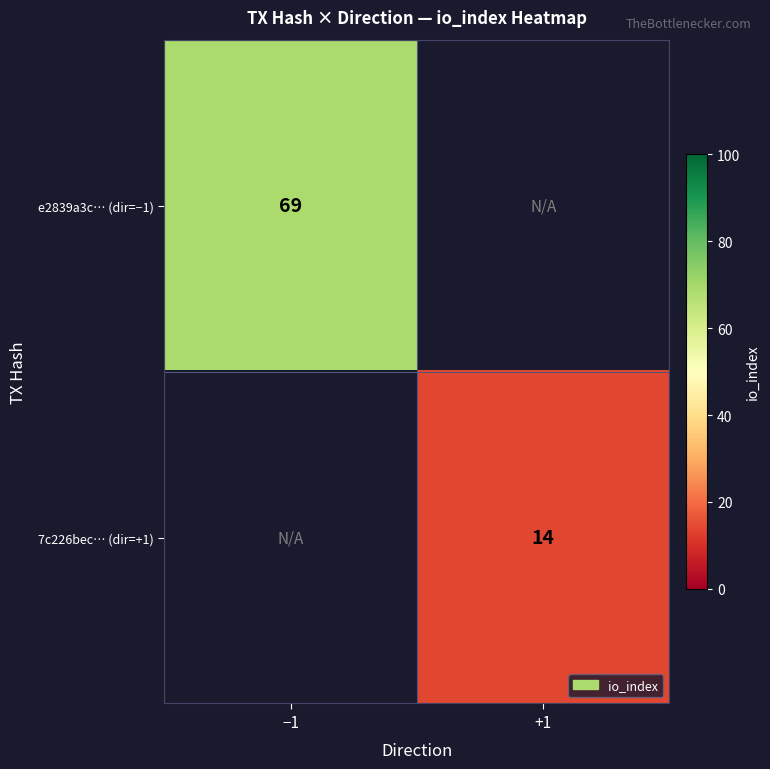

How many categories are shown in the chart?

2